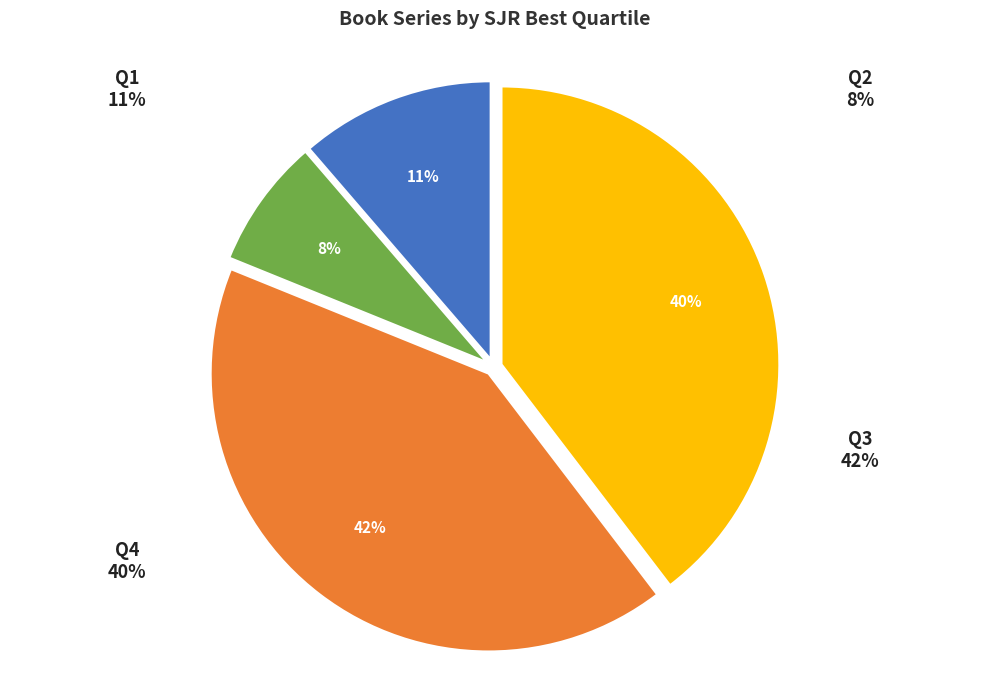

Count the number of slices in the pie.

4